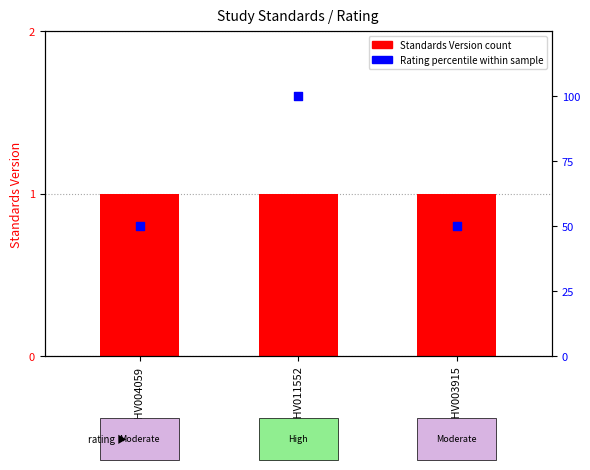

Which series has the largest Y range (max minus min)?

Rating percentile